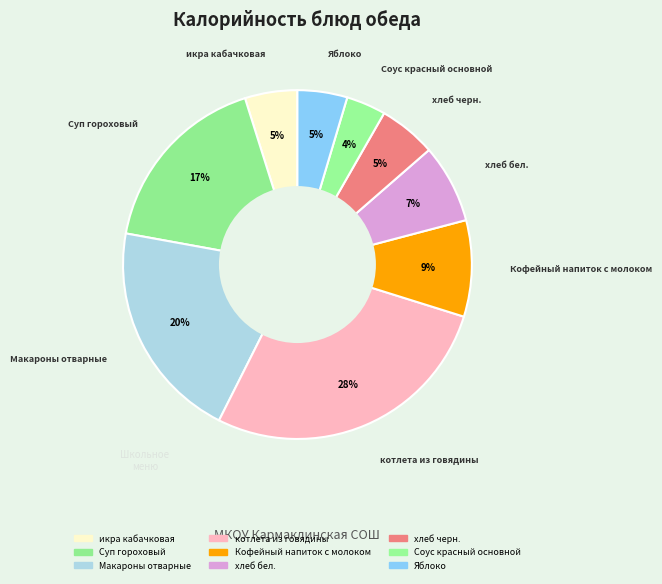

True or false: Соус красный основной accounts for 4% of the total.

True